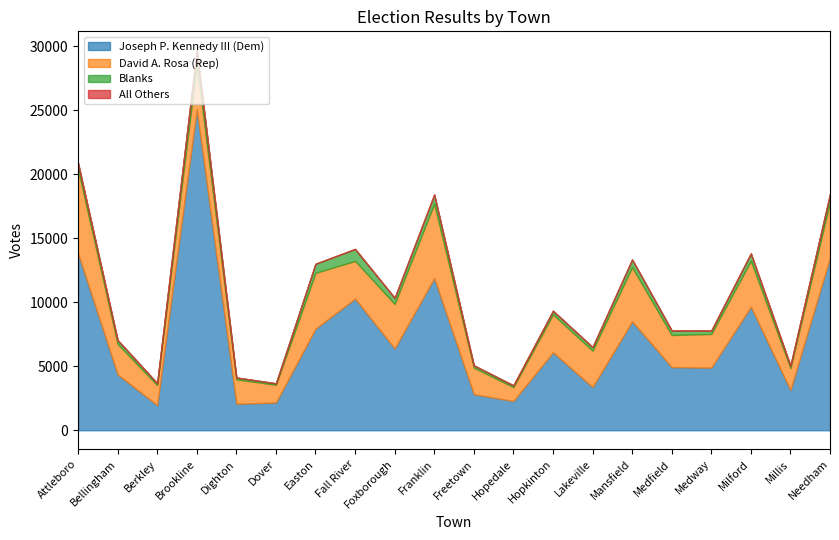

Reading right to left, extract all data points from this chart.

Joseph P. Kennedy III (Dem): Needham=13488	Millis=3139	Milford=9648	Medway=4893	Medfield=4935	Mansfield=8501	Lakeville=3373	Hopkinton=6089	Hopedale=2286	Freetown=2816	Franklin=11884	Foxborough=6388	Fall River=10281	Easton=7933	Dover=2168	Dighton=2072	Brookline=25069	Berkley=1965	Bellingham=4357	Attleboro=13821
David A. Rosa (Rep): Needham=4353	Millis=1717	Milford=3587	Medway=2632	Medfield=2506	Mansfield=4238	Lakeville=2847	Hopkinton=2964	Hopedale=1088	Freetown=2076	Franklin=5815	Foxborough=3480	Fall River=2949	Easton=4365	Dover=1389	Dighton=1908	Brookline=3527	Berkley=1565	Bellingham=2384	Attleboro=6581
All Others: Needham=17	Millis=0	Milford=21	Medway=11	Medfield=6	Mansfield=1	Lakeville=6	Hopkinton=3	Hopedale=1	Freetown=6	Franklin=28	Foxborough=6	Fall River=14	Easton=3	Dover=3	Dighton=1	Brookline=26	Berkley=1	Bellingham=29	Attleboro=4
Blanks: Needham=614	Millis=194	Milford=570	Medway=264	Medfield=352	Mansfield=601	Lakeville=278	Hopkinton=280	Hopedale=136	Freetown=179	Franklin=706	Foxborough=470	Fall River=927	Easton=710	Dover=112	Dighton=141	Brookline=1058	Berkley=148	Bellingham=295	Attleboro=475